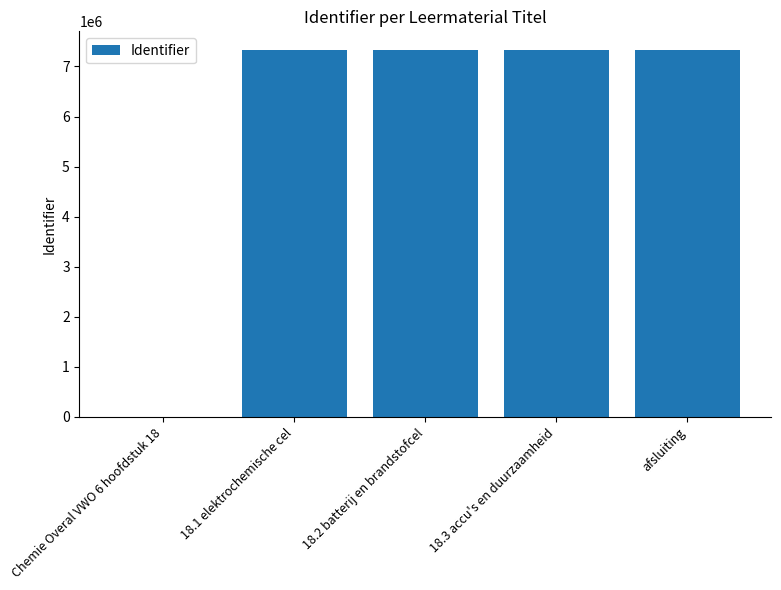

Are the bars horizontal?

No